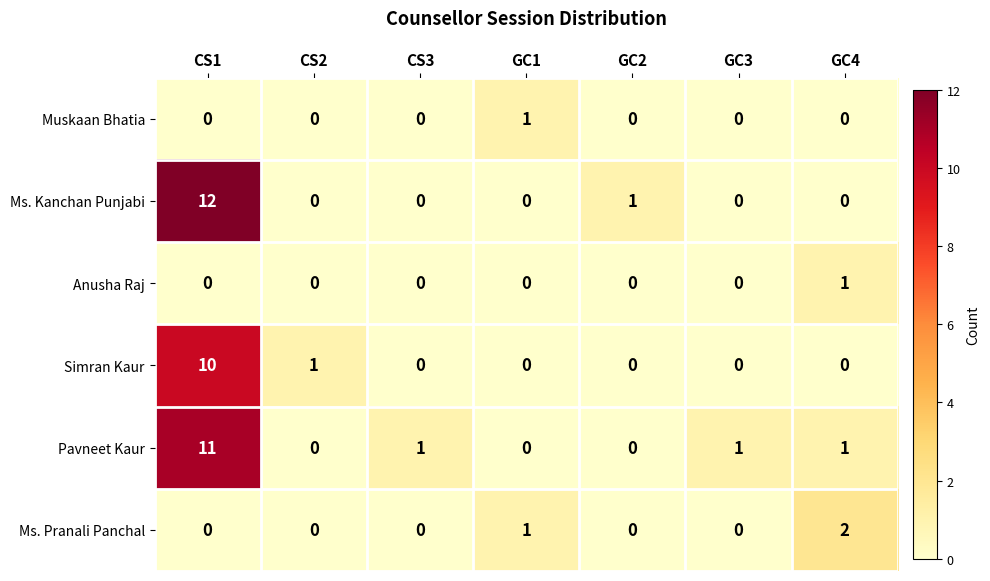

What is the sum of all Pavneet Kaur values?

14